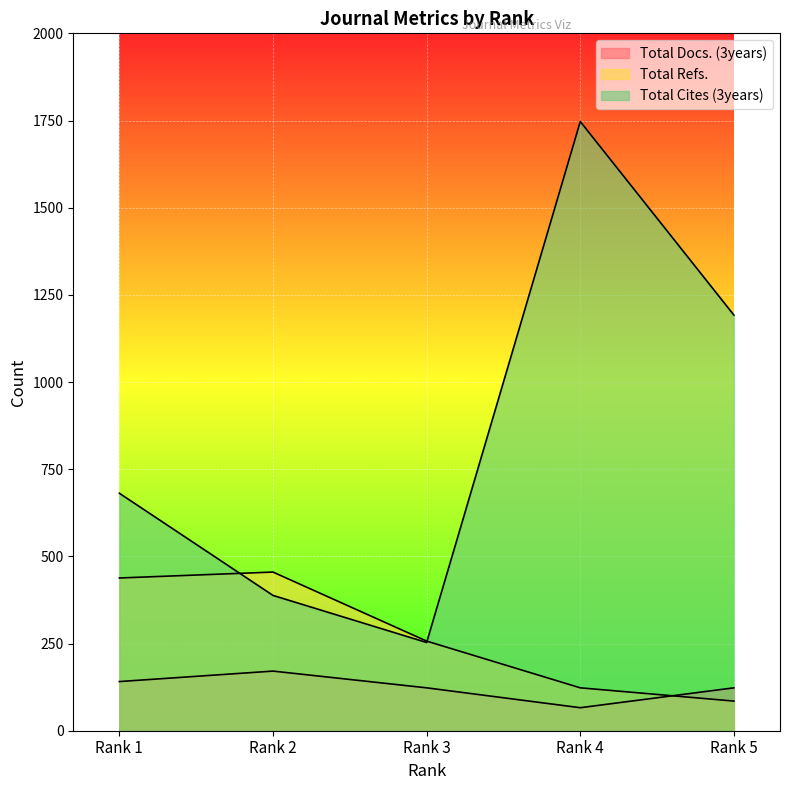

Rank the series at Rank 1 from lowest to highest value.

Total Docs. (3years), Total Refs., Total Cites (3years)